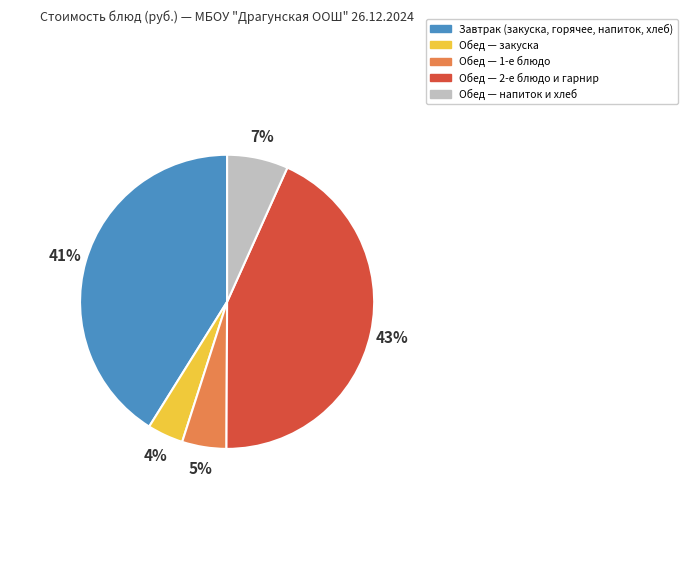

What is the smallest slice in the pie chart?

Обед — закуска